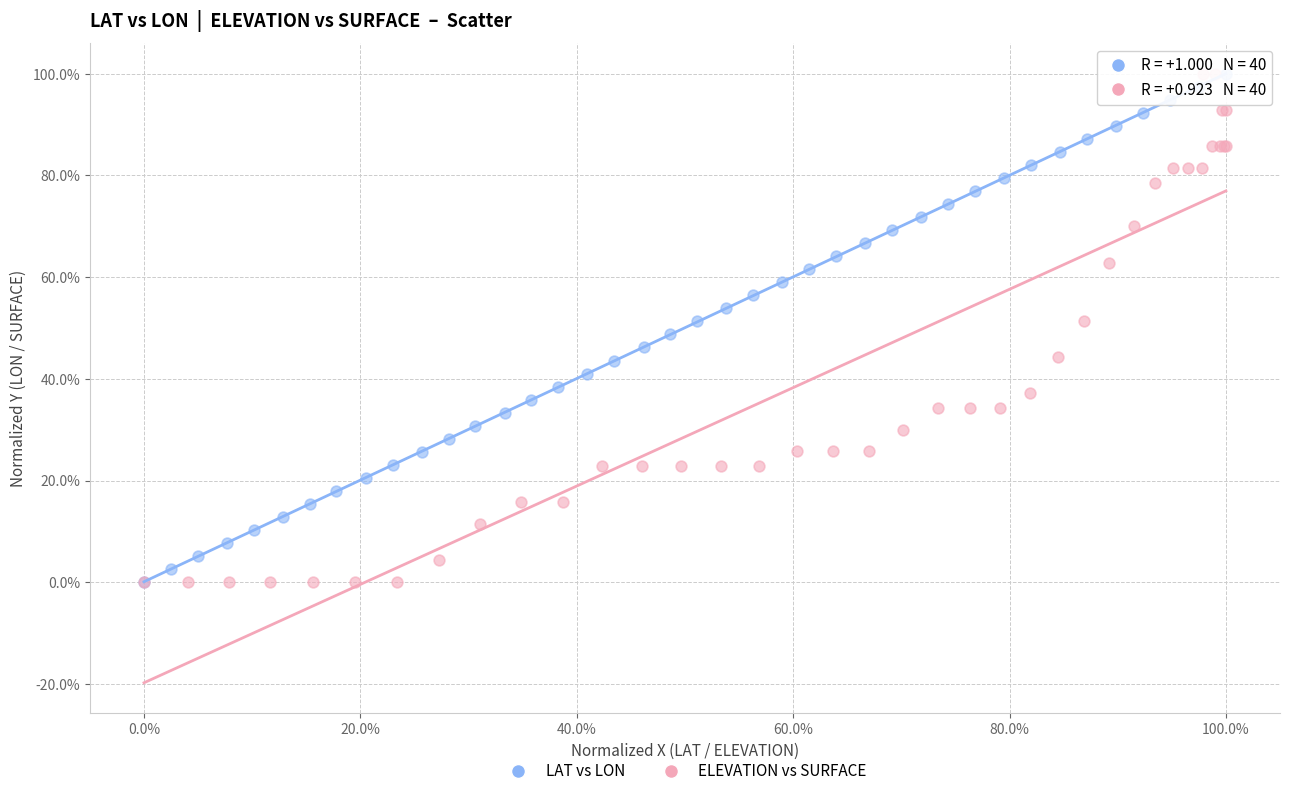

What are all the series names shown in the legend?

LAT vs LON, ELEVATION vs SURFACE